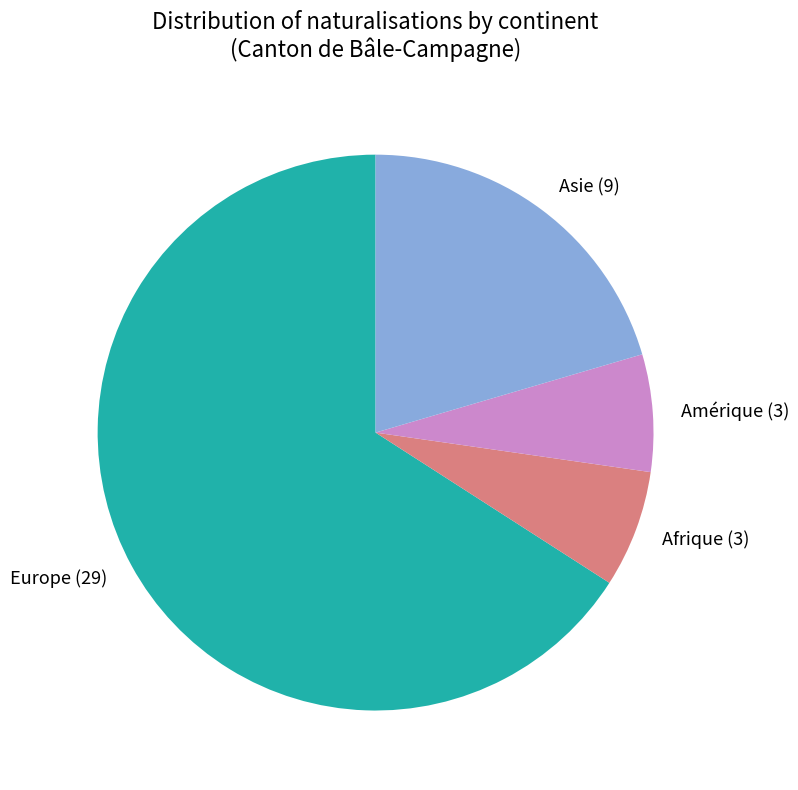

Count the number of slices in the pie.

4